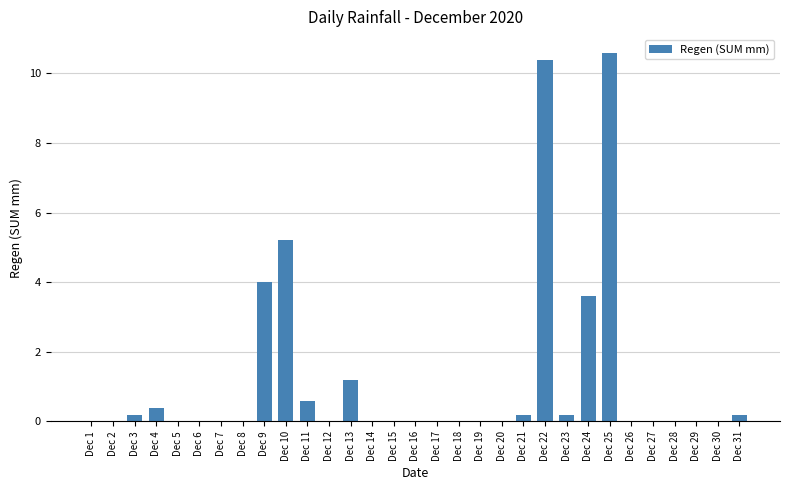

What is the change in value from Dec 27 to Dec 31?

+0.2